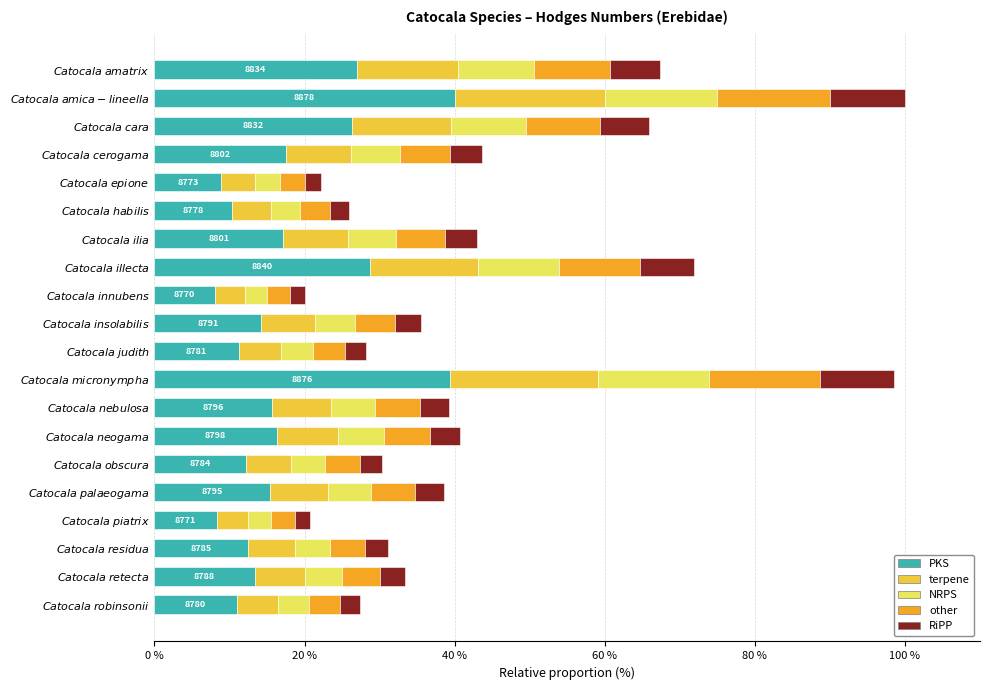

What are all the series names shown in the legend?

PKS, terpene, NRPS, other, RiPP